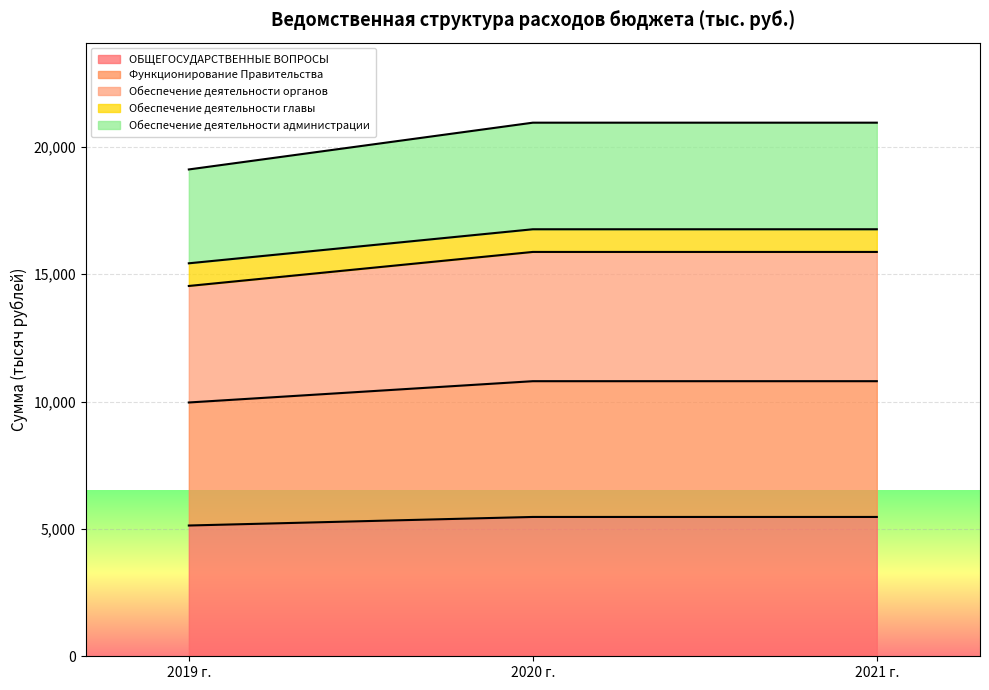

The value of ОБЩЕГОСУДАРСТВЕННЫЕ ВОПРОСЫ at 2019 г. is 7475.1. True or false?

False